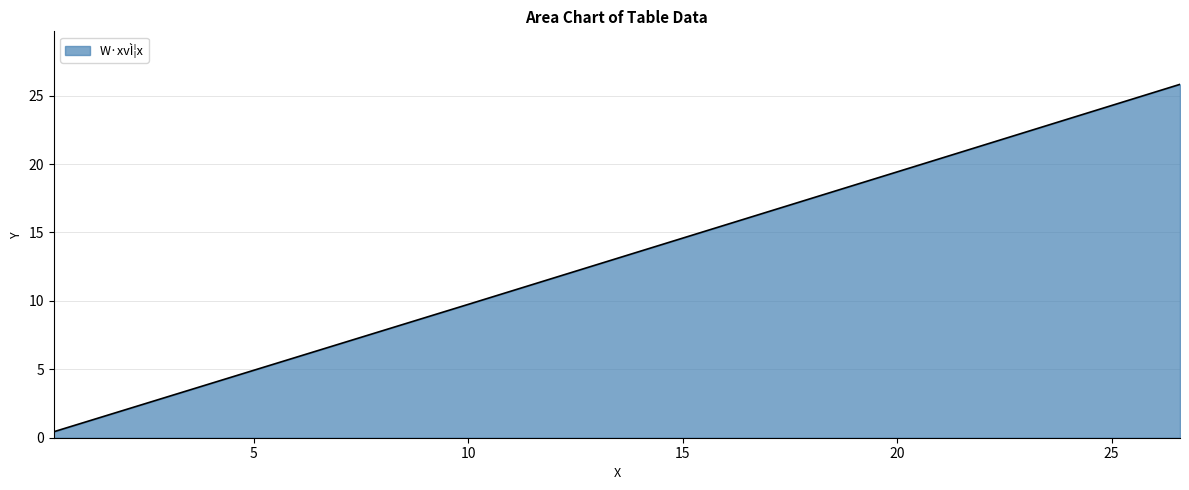

What is the smallest value displayed?

0.4